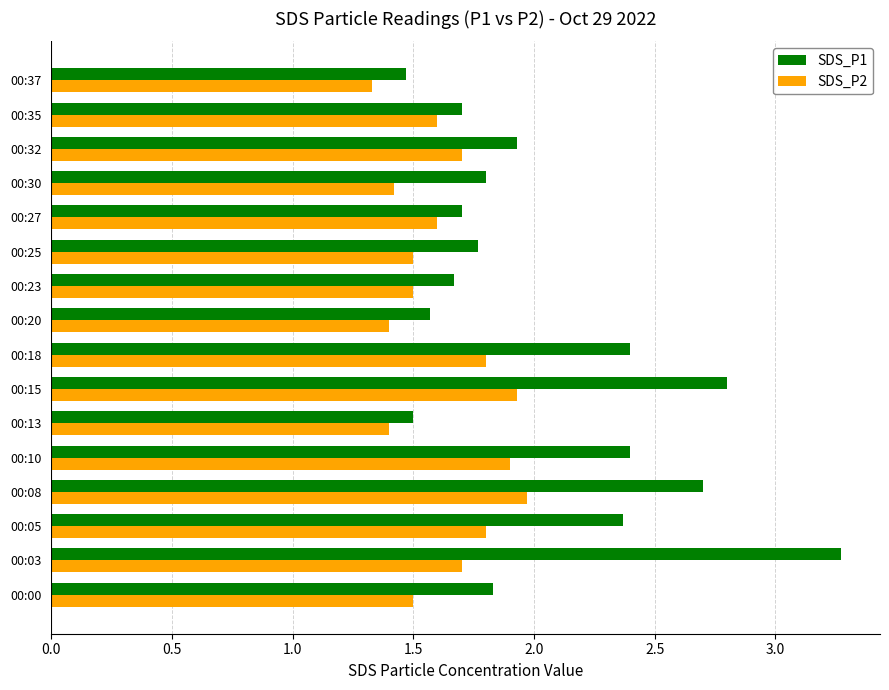

Which series has the largest total across all categories?

SDS_P1